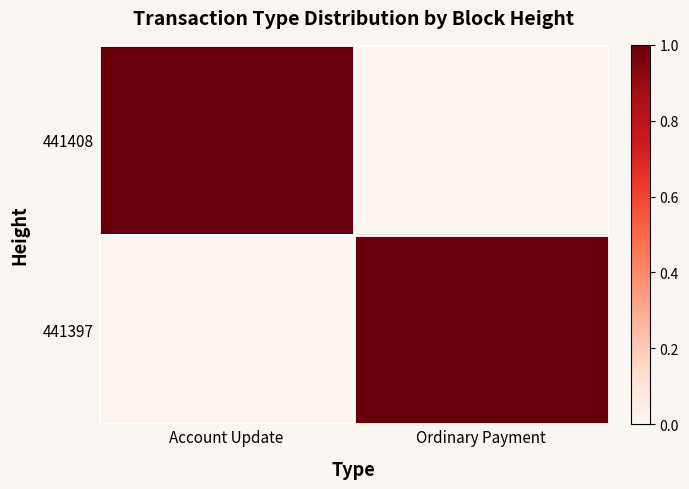

Reading left to right, extract all data points from this chart.

441408: Account Update=1	Ordinary Payment=0
441397: Account Update=0	Ordinary Payment=1